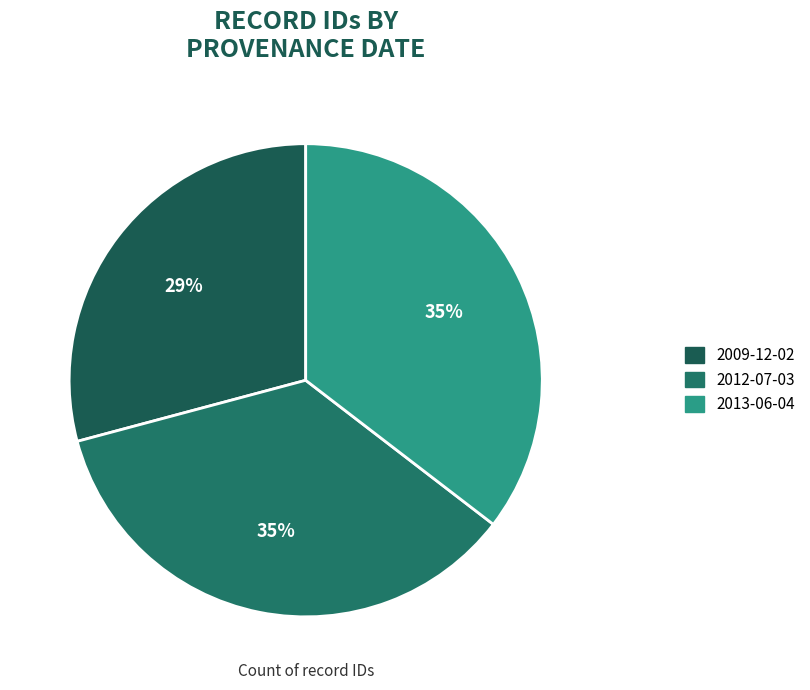

Is there a majority slice in this chart?

No